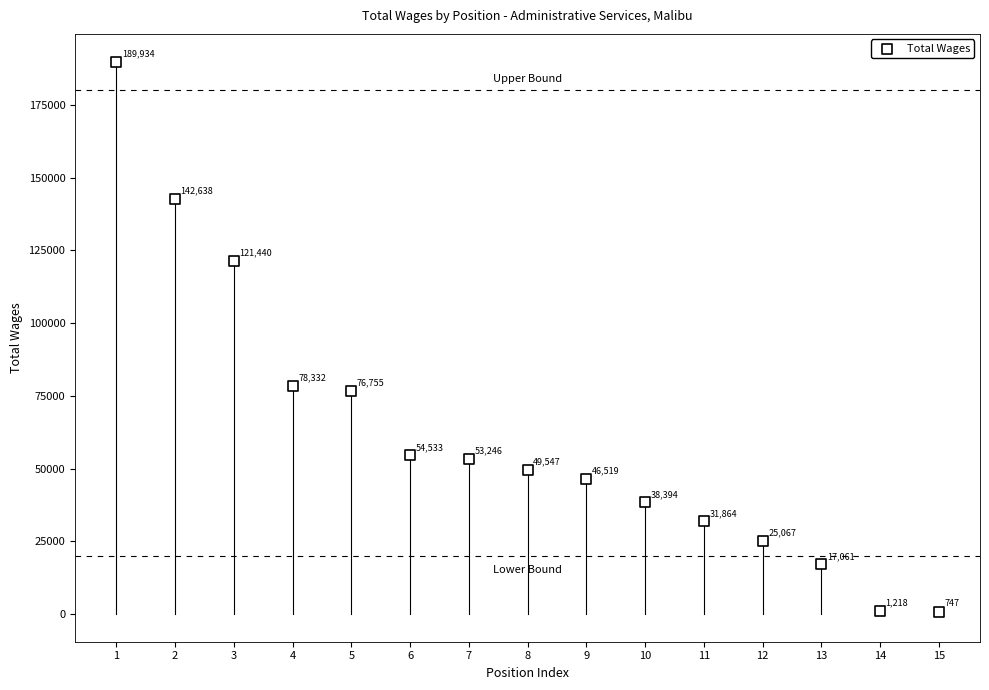

What is the range of Y values (max minus min)?

189187